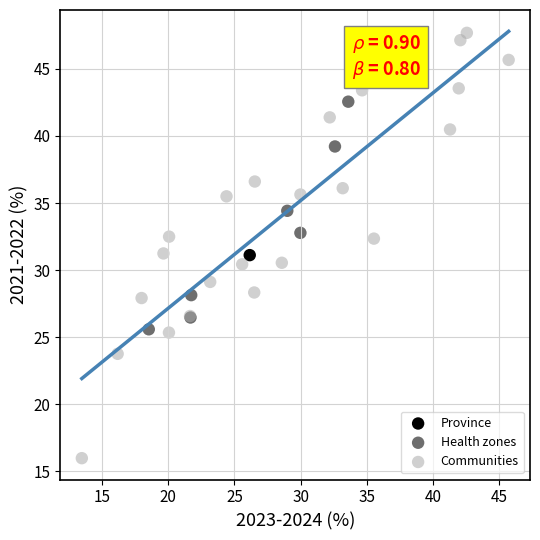

What are all the series names shown in the legend?

Province, Health zones, Communities